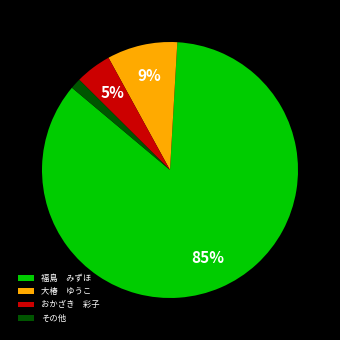

How many segments does this pie chart have?

4